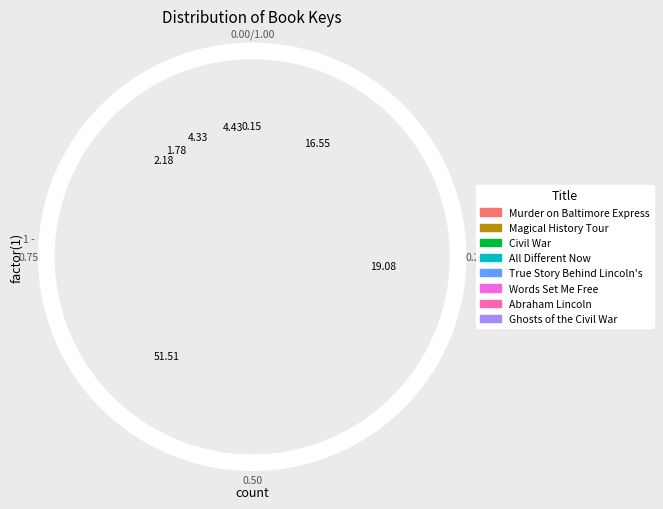

Which slice represents more than half of the pie?

Civil War